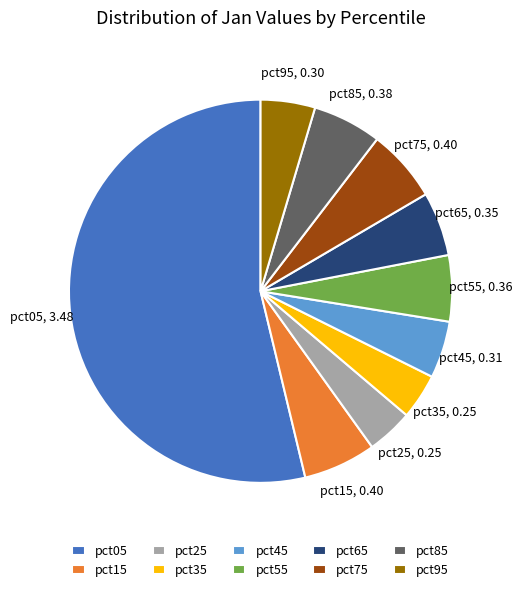

How many slices are in this pie chart?

10